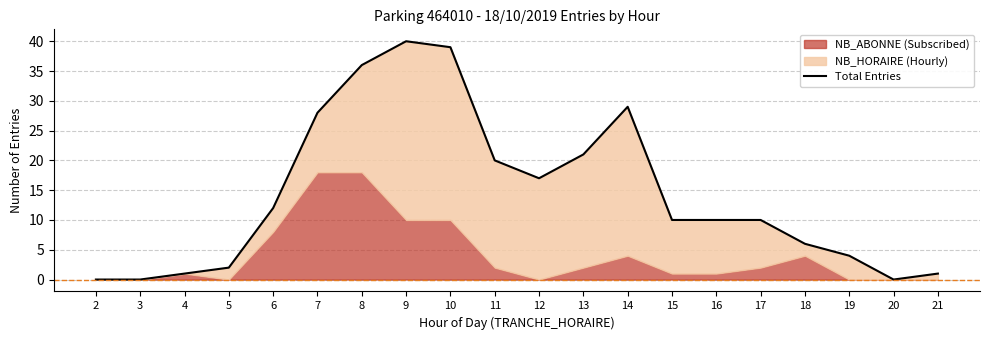

Which has a higher value, 4 or 10?

10